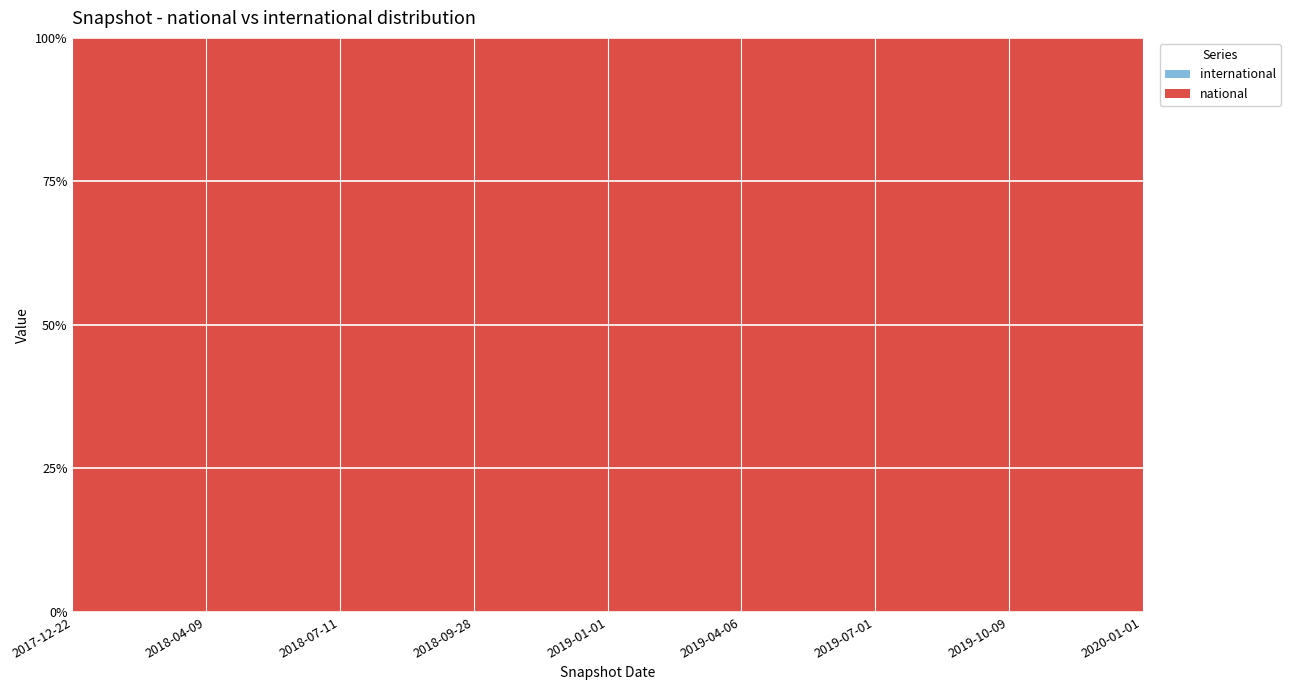

True or false: national has a value of 178 at 2018-04-09.

False